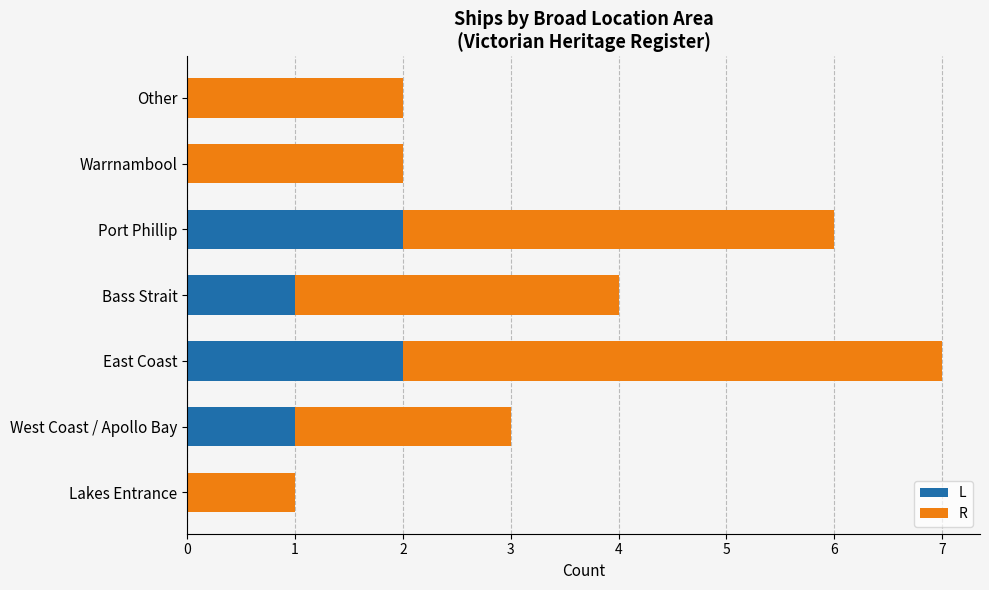

What is the total value across all series at Port Phillip?

6